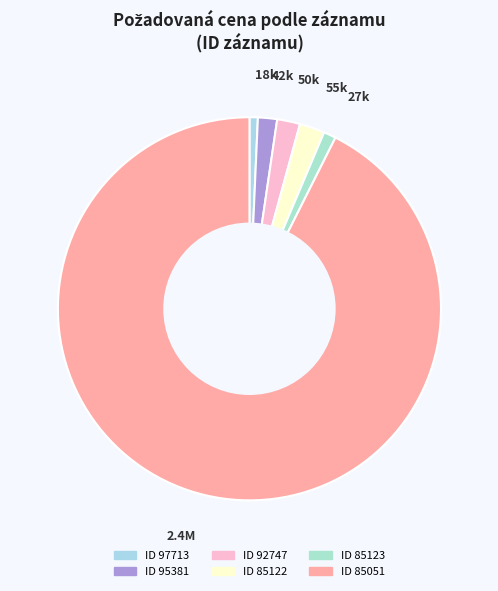

How many segments does this pie chart have?

6